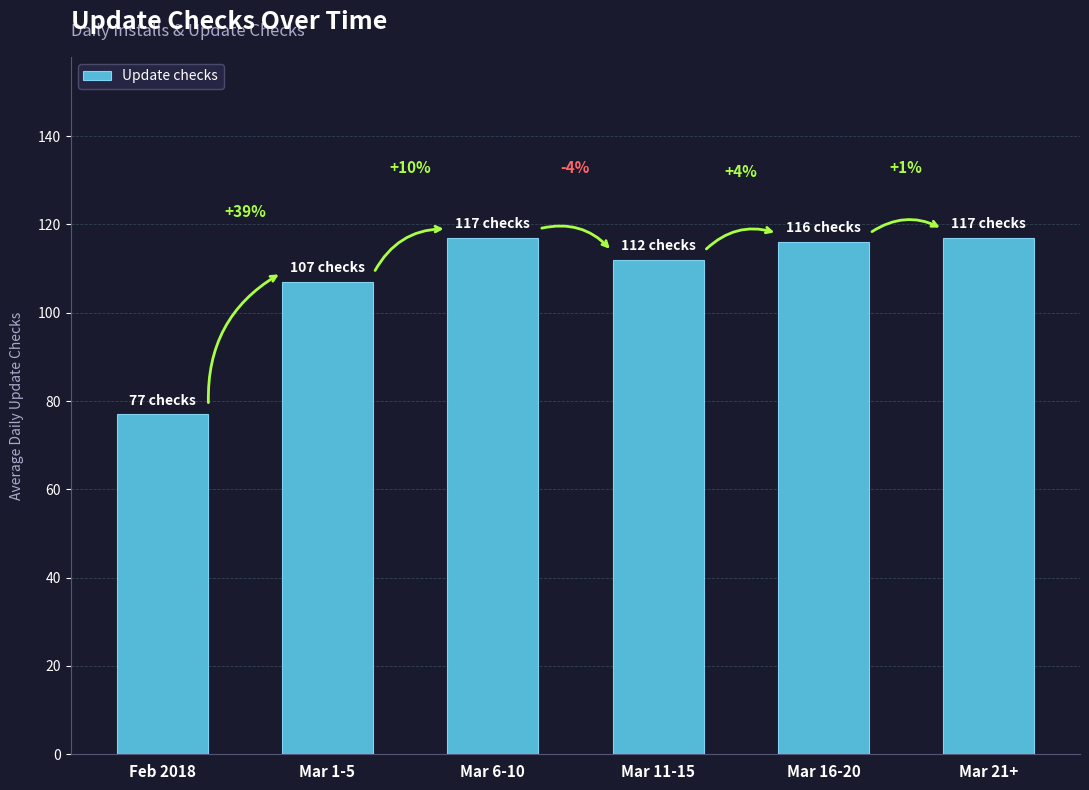

How many bars are there in total?

6